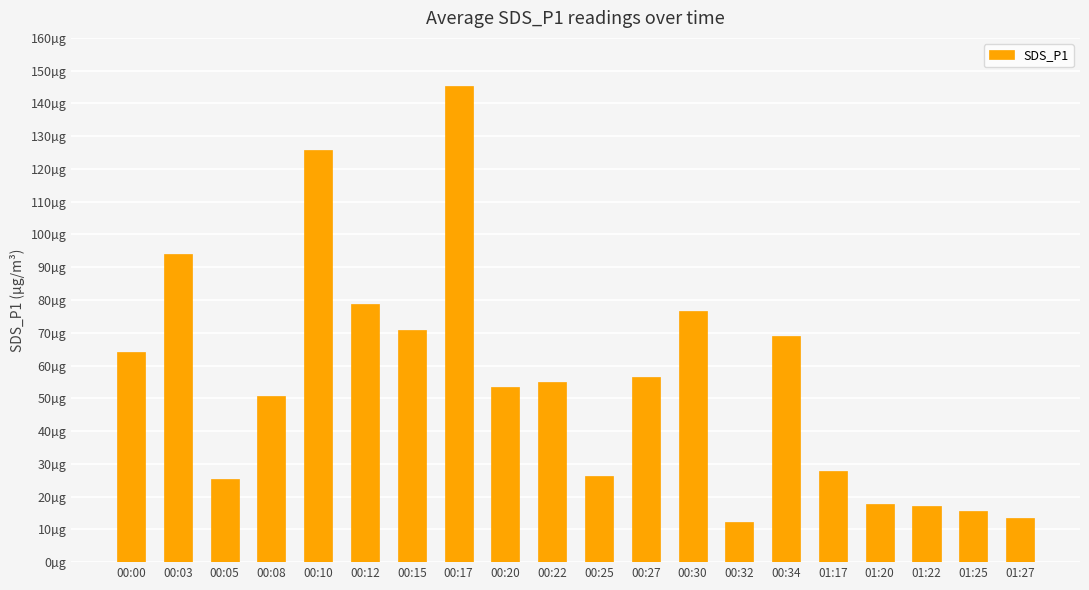

Does the chart contain any negative values?

No